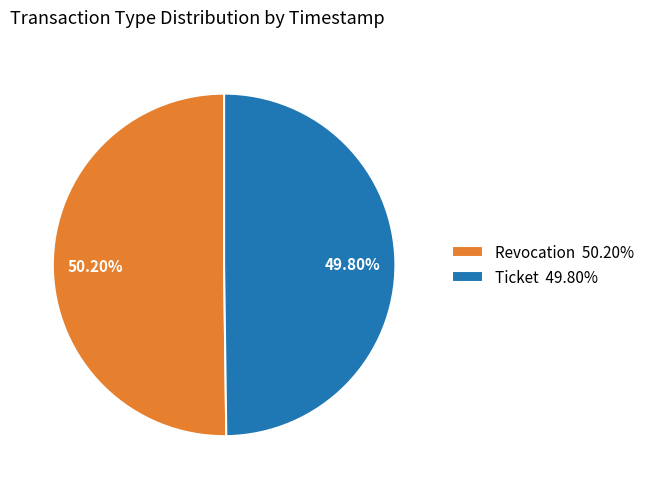

What is the ratio of the value at Revocation 50.20% to the value at Ticket 49.80%?

1.0